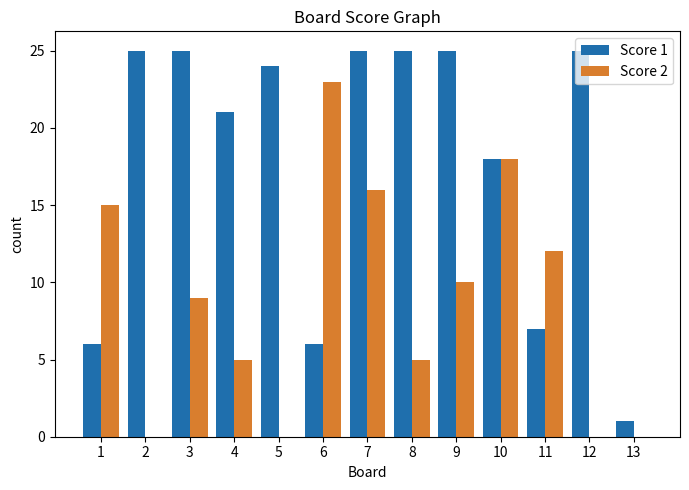

Reading right to left, what are all the values shown in this chart?

Score 1: 1	25	7	18	25	25	25	6	24	21	25	25	6
Score 2: 0	0	12	18	10	5	16	23	0	5	9	0	15